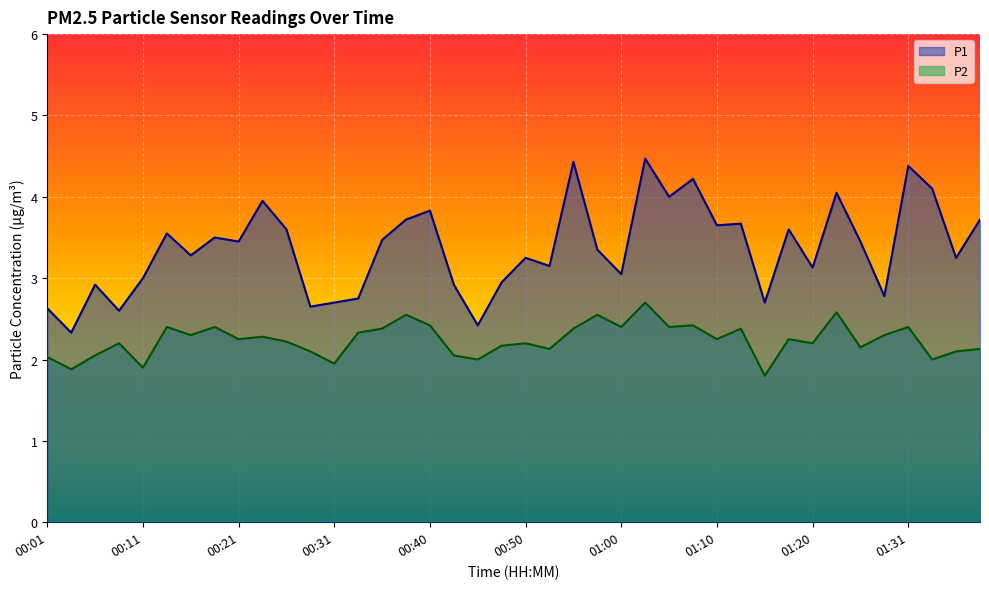

Which series changed the most between 01:08 and 01:10?

P1